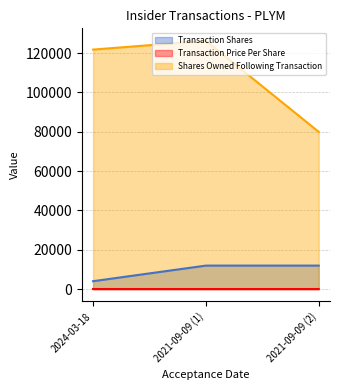

What is the label of the 1st point from the left?

2024-03-18